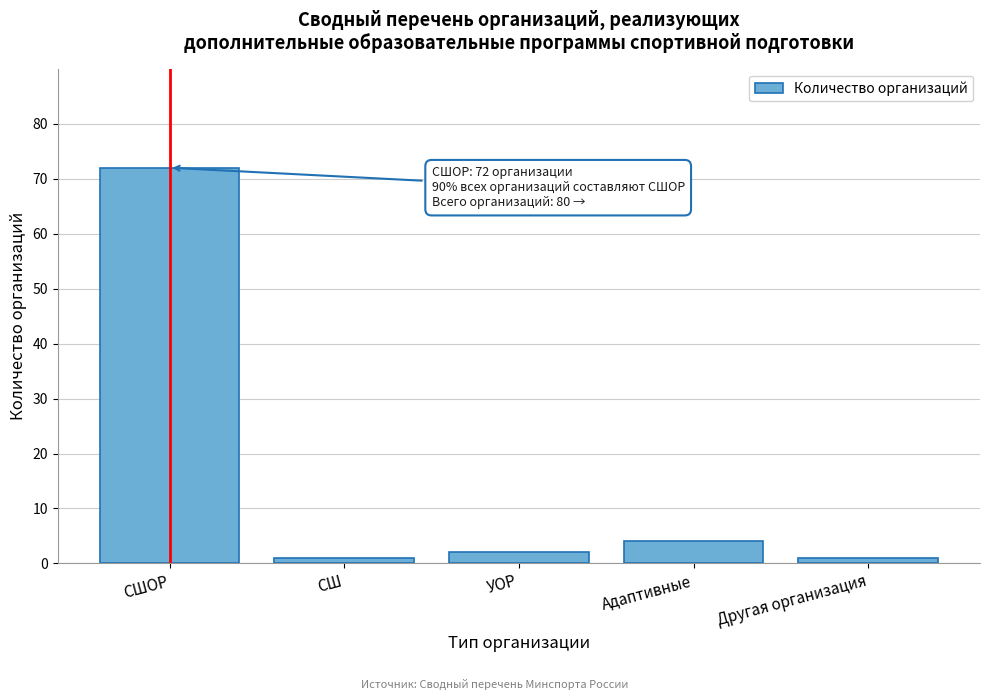

Reading left to right, transcribe all the data shown in this chart.

72	1	2	4	1